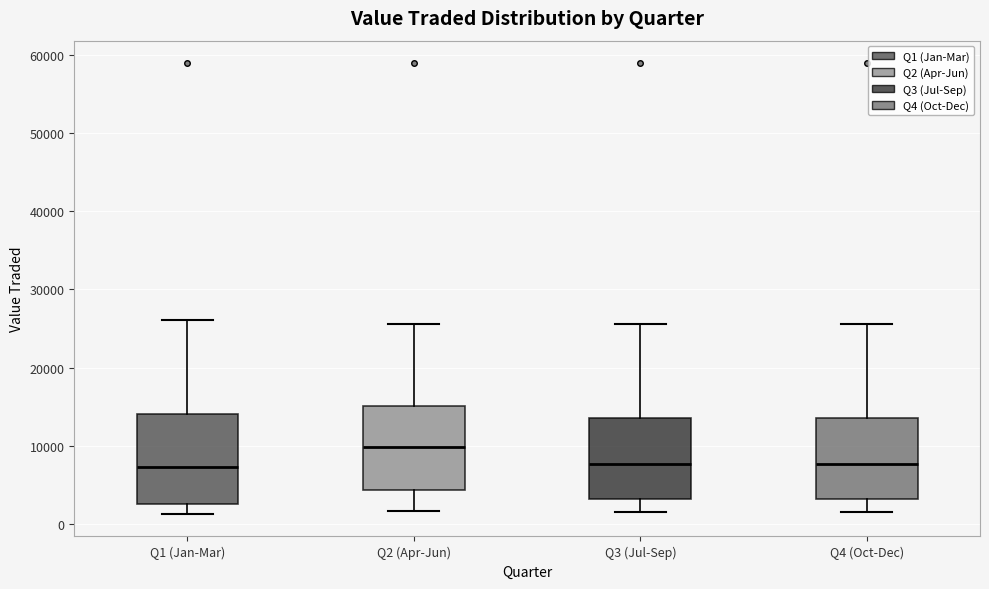

Reading left to right, transcribe this box plot: for each box, give where its median line is, the range the box spans, and where its two whiskers end, as read against the y-axis. The values are not printed on the chart, so give them approximately, as read against the axis.

Q1 (Jan-Mar): median 7000, box 3000 to 14000, whiskers 1000 to 26000
Q2 (Apr-Jun): median 10000, box 4000 to 15000, whiskers 2000 to 26000
Q3 (Jul-Sep): median 8000, box 3000 to 14000, whiskers 2000 to 26000
Q4 (Oct-Dec): median 8000, box 3000 to 14000, whiskers 2000 to 26000